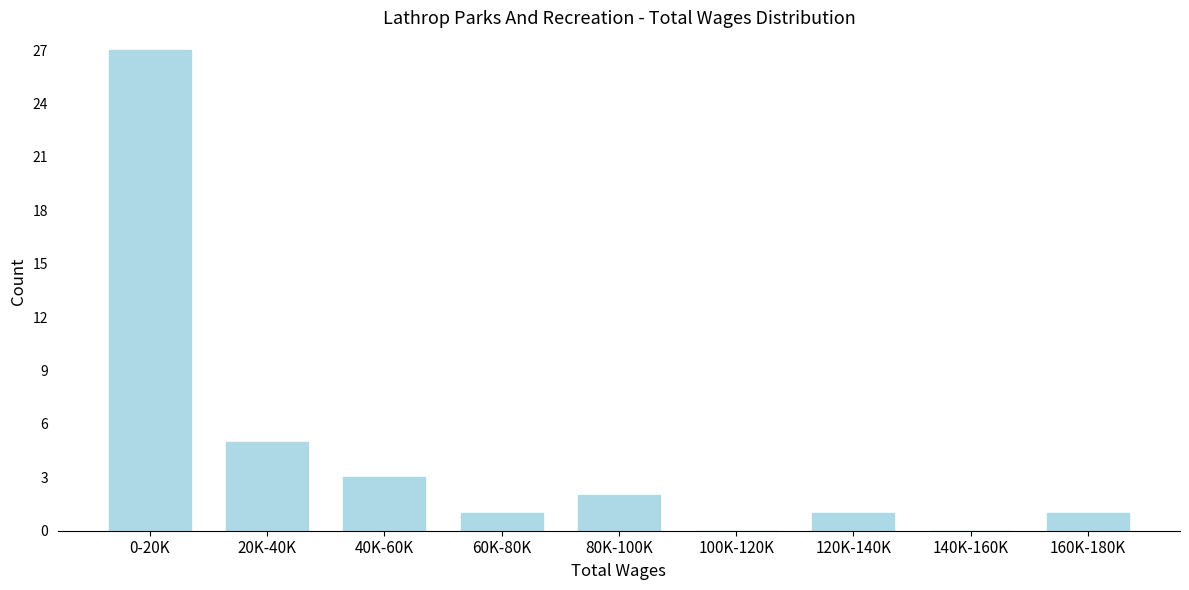

Reading right to left, what are all the values shown in this chart?

160K-180K=1	140K-160K=0	120K-140K=1	100K-120K=0	80K-100K=2	60K-80K=1	40K-60K=3	20K-40K=5	0-20K=27